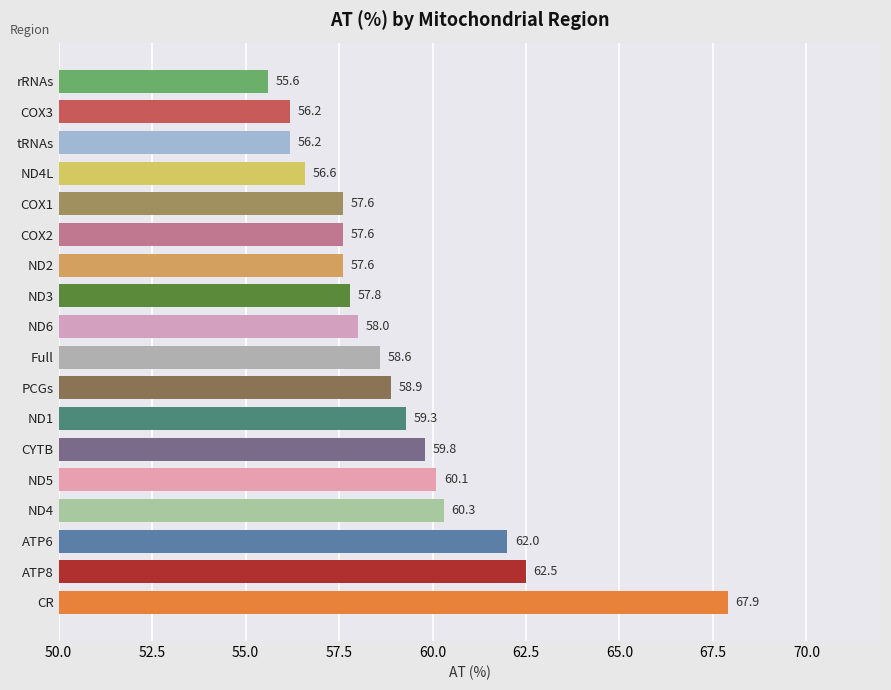

What is the greatest value displayed?

67.9